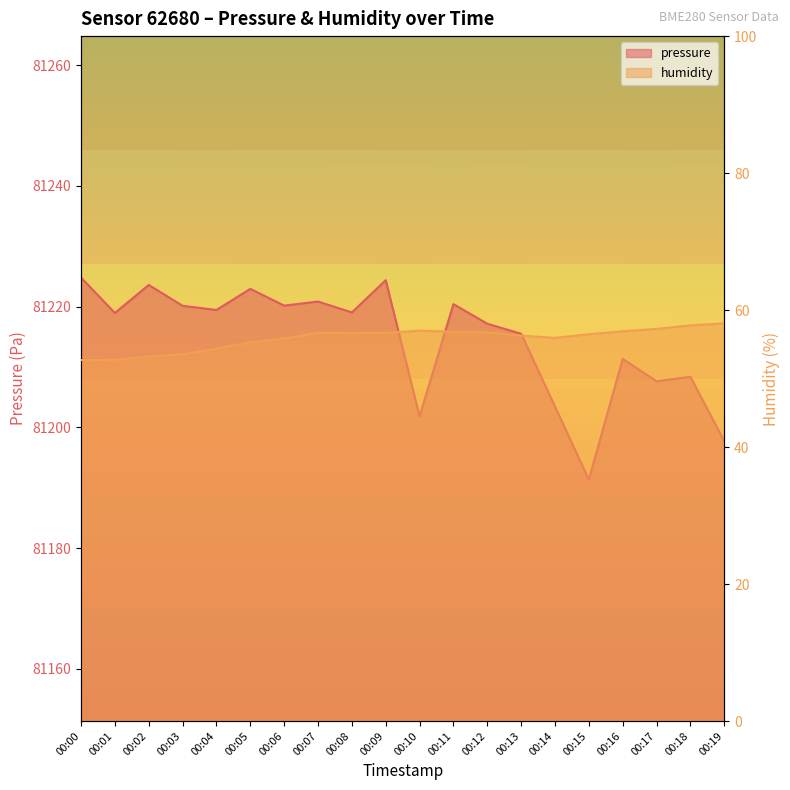

At which category does pressure reach its first local valley?

00:01